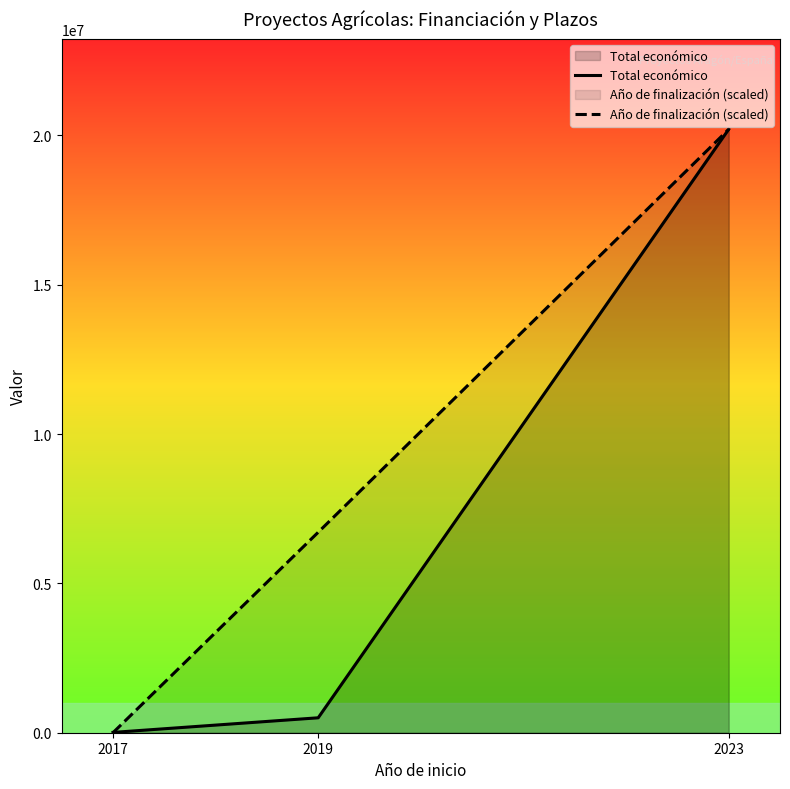

Where does the Año de finalización (scaled) series first go above 6711154?

2019